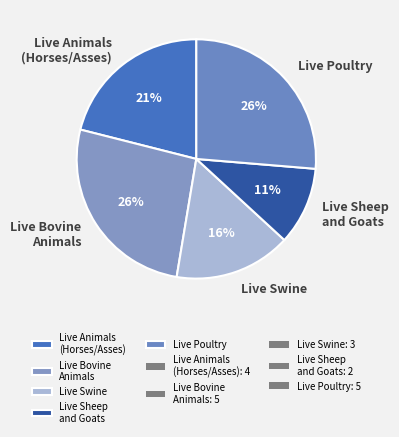

The Live Sheep and Goats slice represents 11% of the pie. True or false?

True